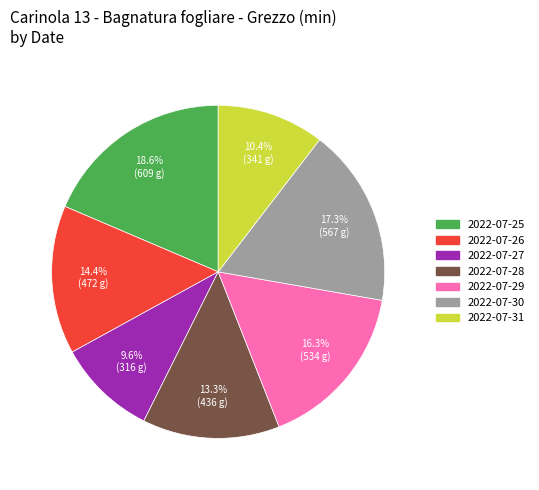

How much of the chart is everything except 2022-07-25?

81.4%